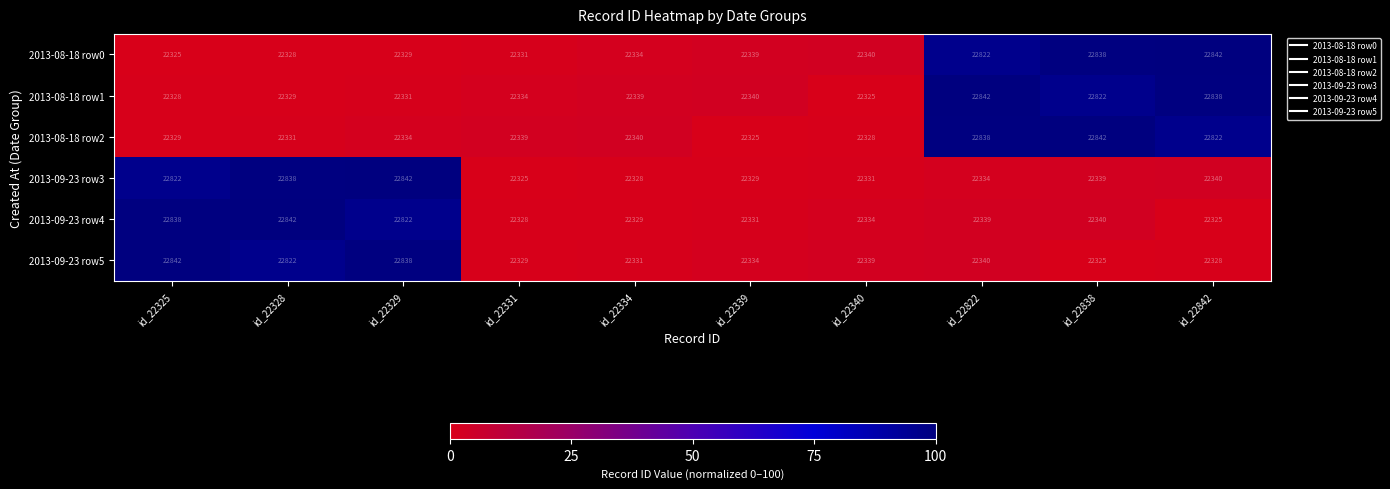

What is the difference between the highest and lowest values at id_22325?

517